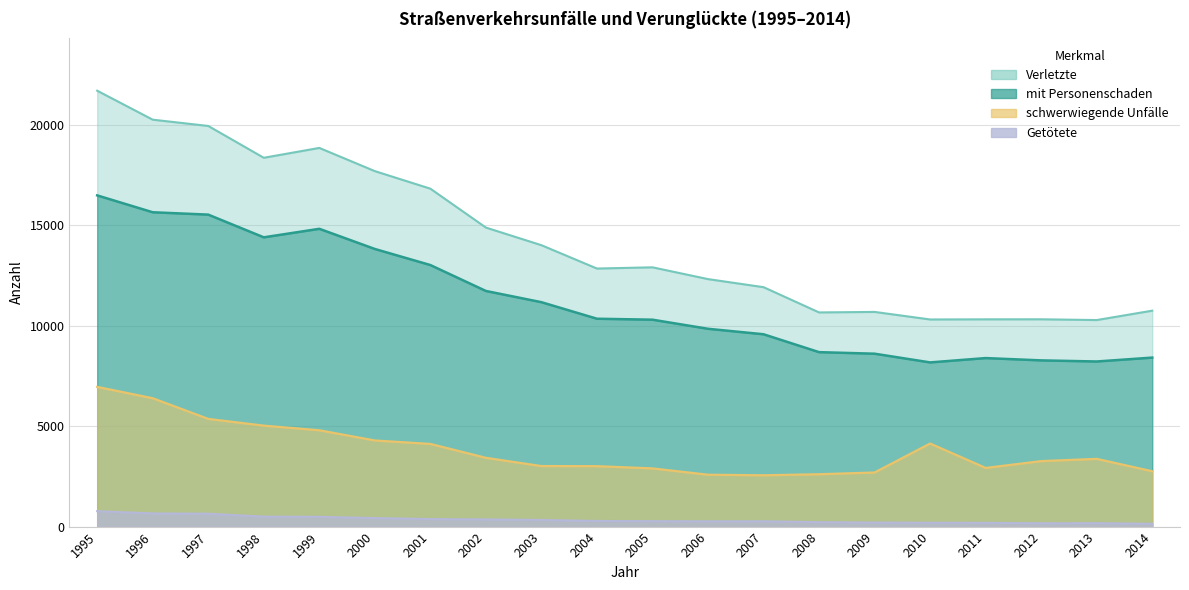

True or false: schwerwiegende Unfälle and mit Personenschaden intersect in this chart.

False